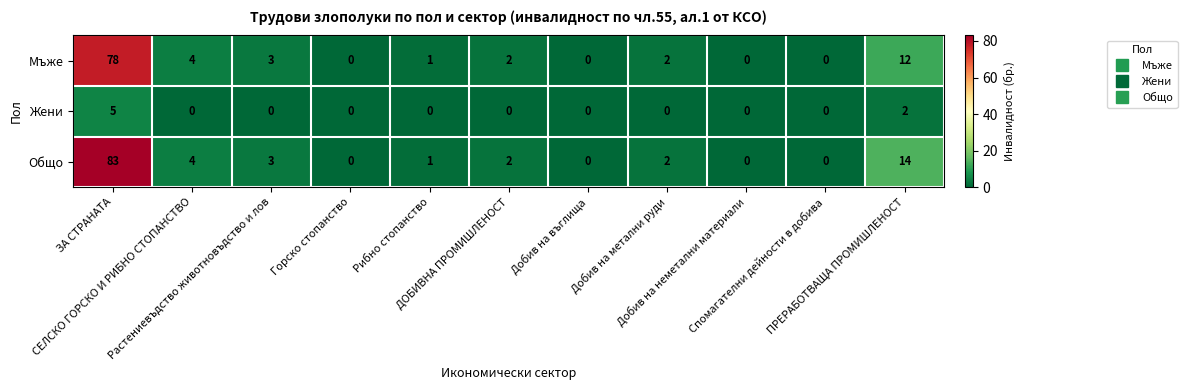

How many series are shown in this chart?

3